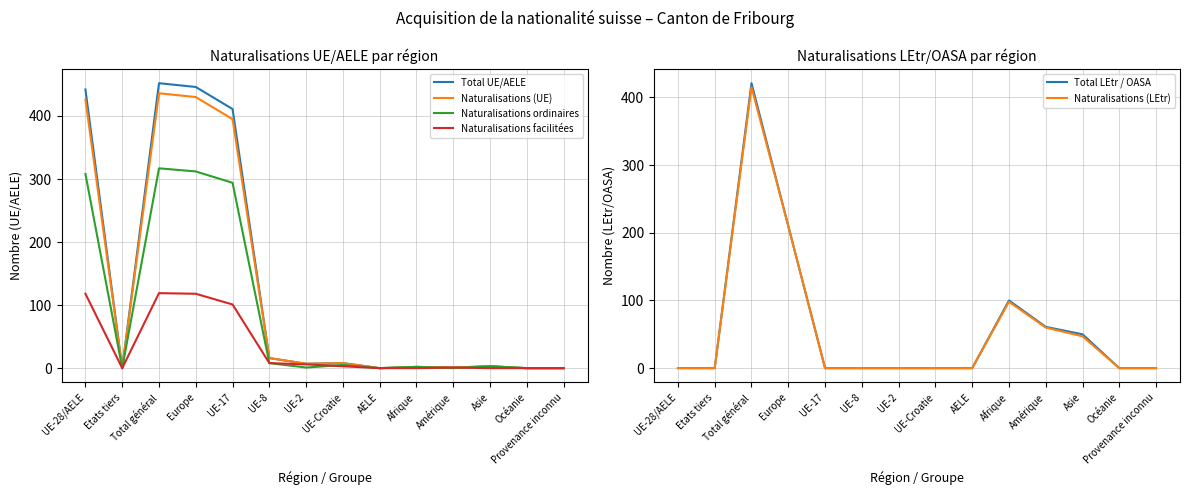

What is the average value of the Naturalisations (LEtr) series?

59